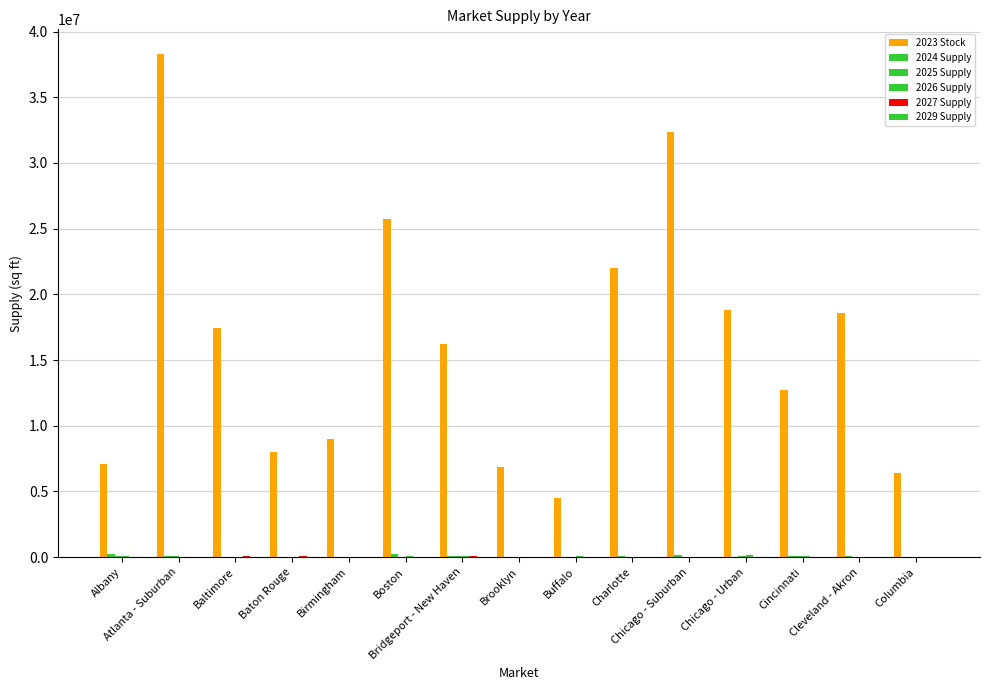

How many series are shown in this chart?

6